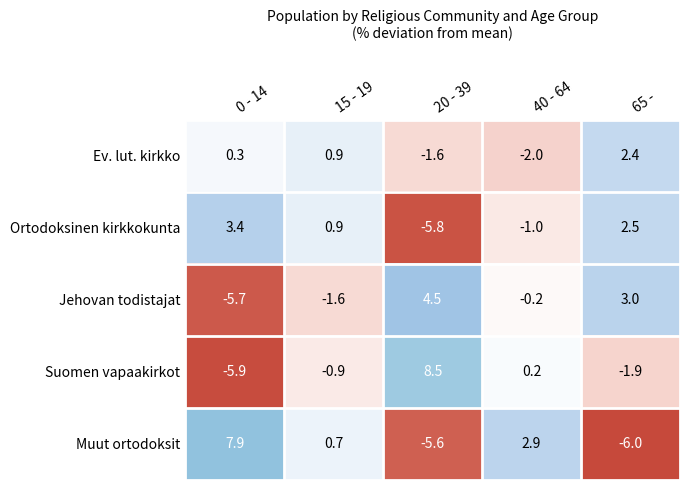

True or false: Ev. lut. kirkko has a value of -1.6 at 20 - 39.

True